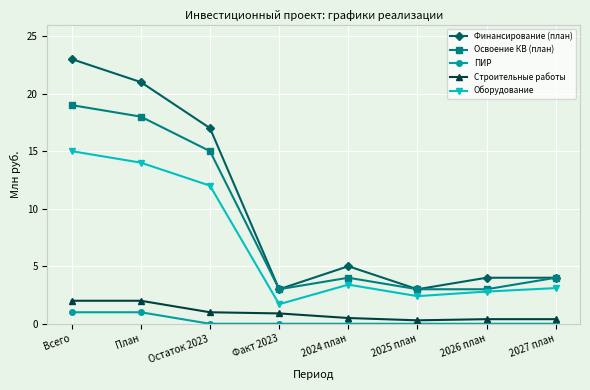

Does the chart have visible grid lines?

Yes